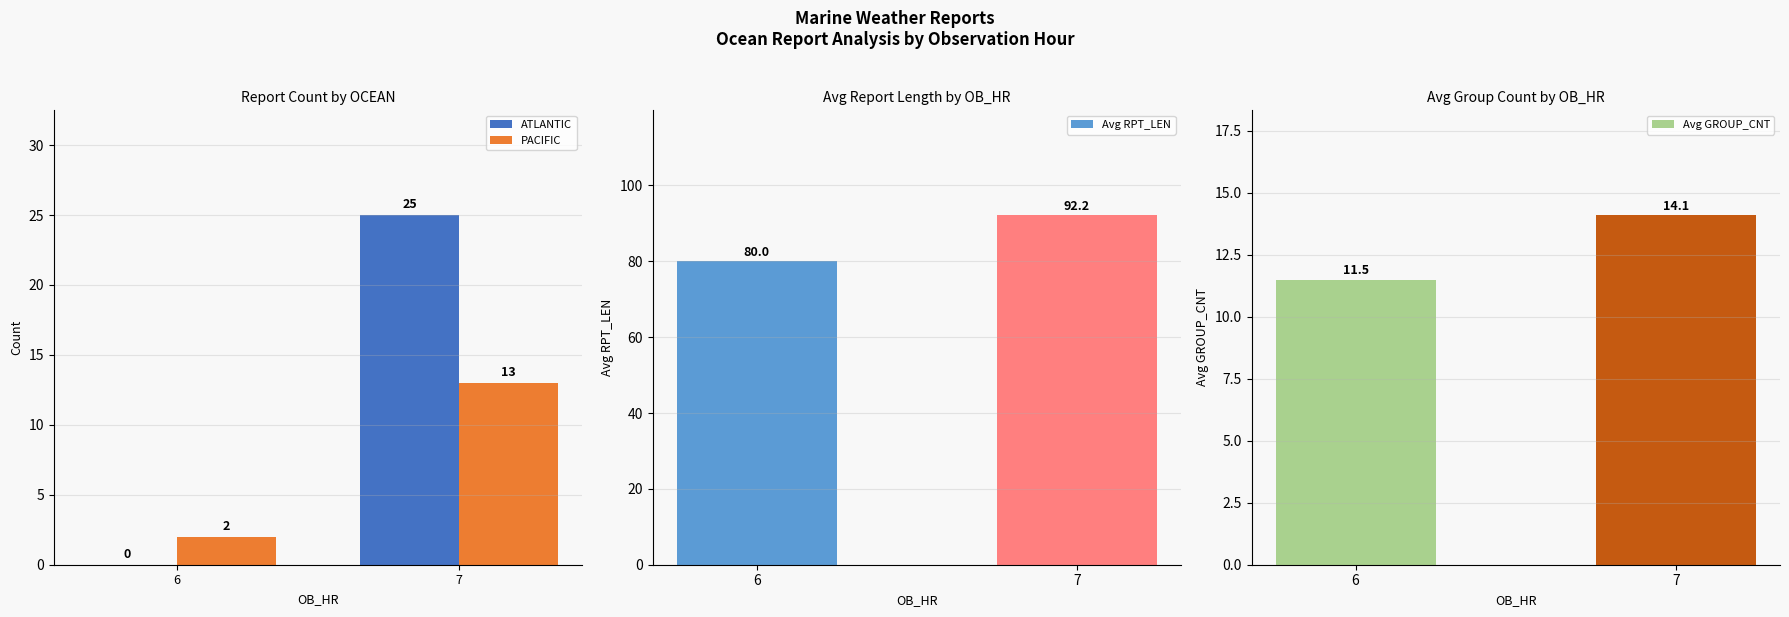

What is the greatest value displayed?

92.2